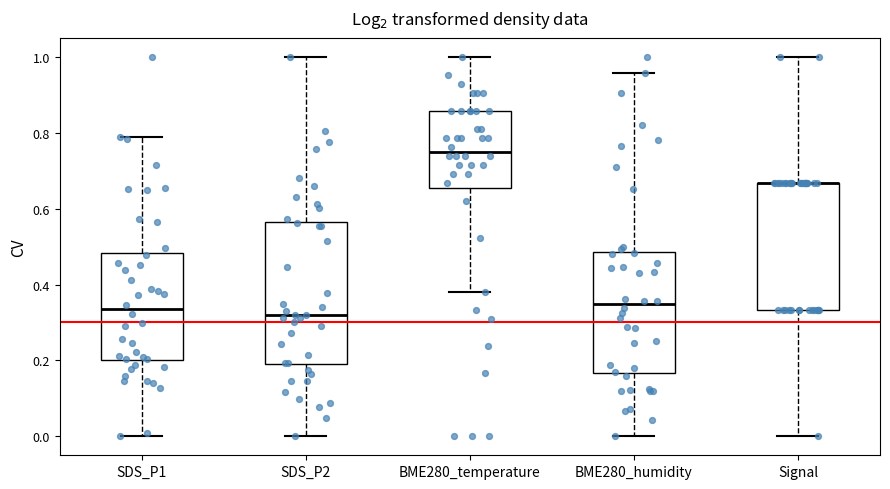

Which box is the tallest, from its lower edge to its upper edge?

SDS_P2